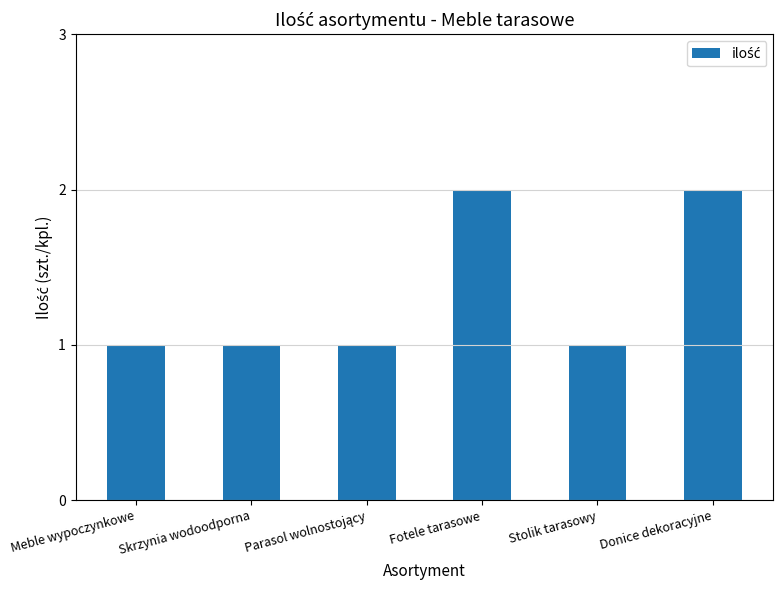

What is the sum of the values at Stolik tarasowy and Donice dekoracyjne?

3